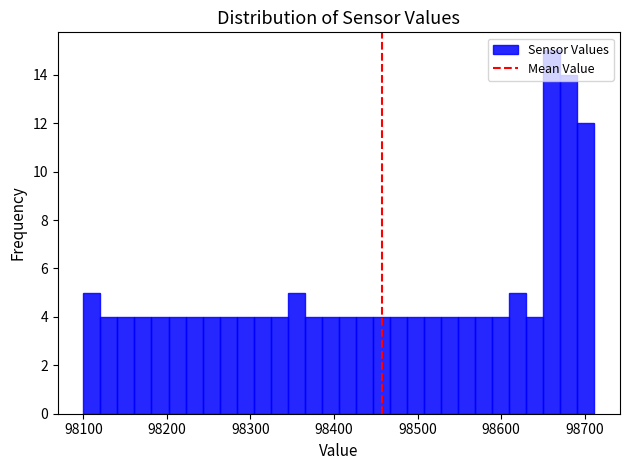

Around what value on the x-axis is the tallest bar? Give the approximate position of its centre, as read against the axis.

98660